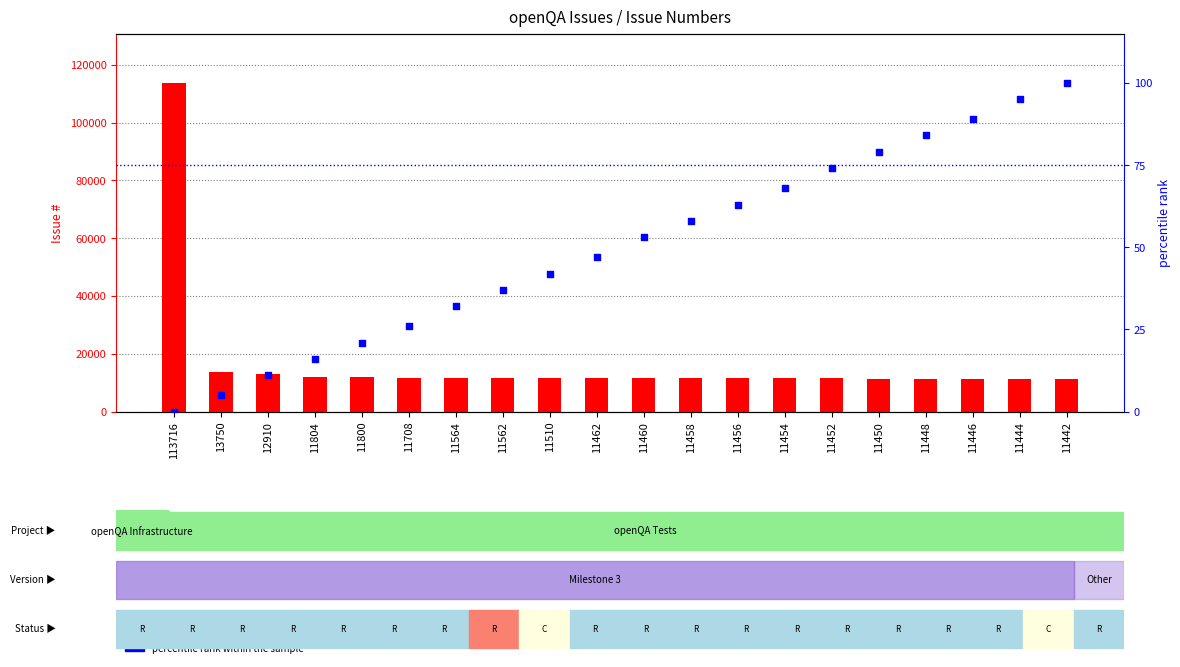

Which series reaches the minimum Y coordinate?

percentile rank within the sample